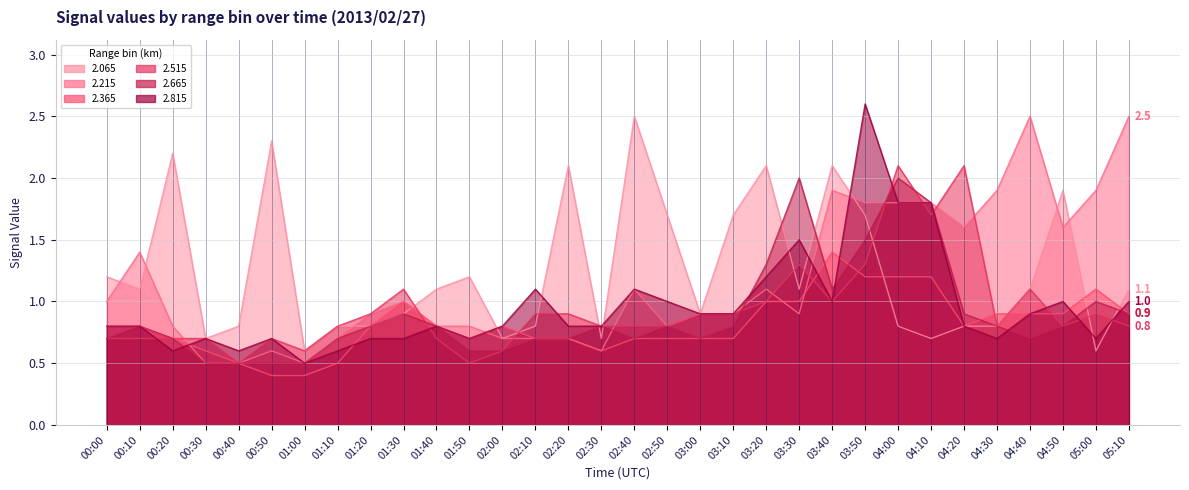

How many intersections are there between 2.515 and 2.665?

5